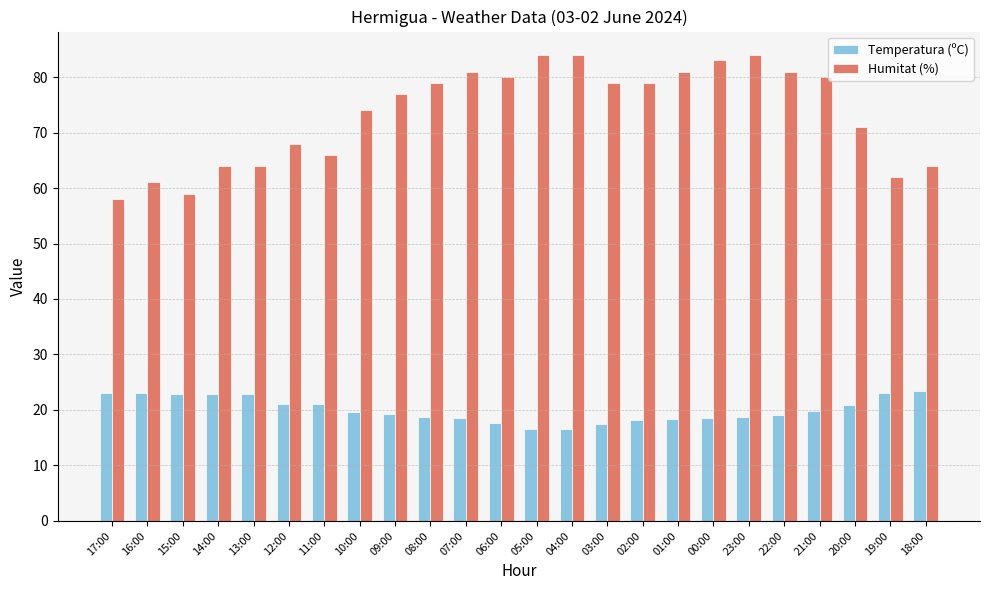

Count the number of categories in the chart.

24